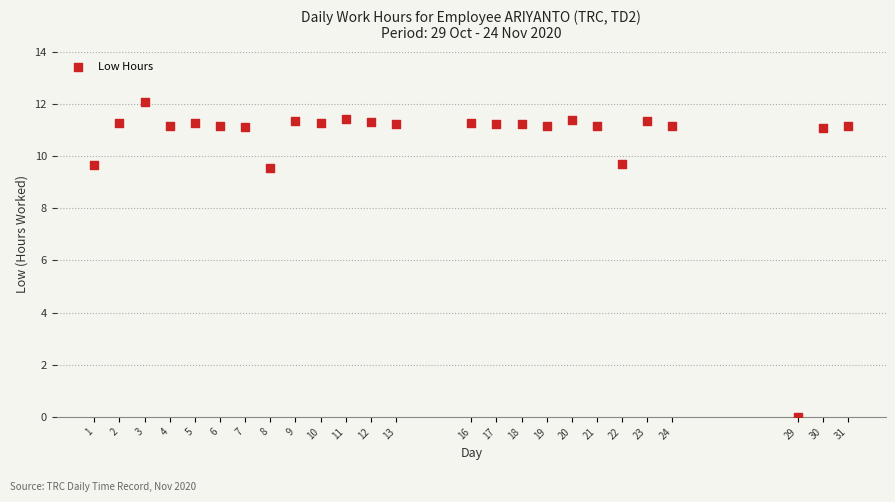

What is the range of X values (max minus min)?

30.0